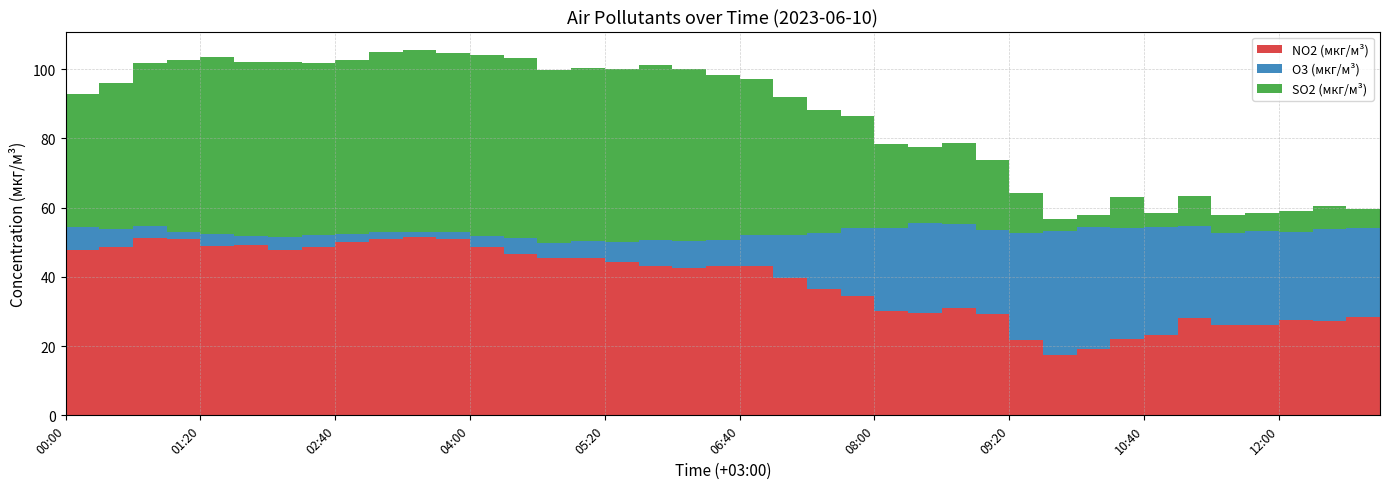

Reading right to left, extract all data points from this chart.

NO2 (мкг/м³): 13:00=28.3	12:40=27.4	12:20=27.7	12:00=26.0	11:40=26.1	11:20=28.1	11:00=23.1	10:40=22.1	10:20=19.1	10:00=17.5	09:40=21.6	09:20=29.3	09:00=31.0	08:40=29.6	08:20=30.2	08:00=34.5	07:40=36.5	07:20=39.6	07:00=43.0	06:40=43.1	06:20=42.6	06:00=43.2	05:40=44.2	05:20=45.5	05:00=45.4	04:40=46.6	04:20=48.7	04:00=51.0	03:40=51.6	03:20=51.0	03:00=50.0	02:40=48.5	02:20=47.9	02:00=49.1	01:40=48.8	01:20=50.8	01:00=51.4	00:40=48.6	00:20=47.7	00:00=46.4
O3 (мкг/м³): 13:00=25.9	12:40=26.4	12:20=25.3	12:00=27.2	11:40=26.6	11:20=26.7	11:00=31.3	10:40=32.2	10:20=35.2	10:00=35.6	09:40=31.0	09:20=24.2	09:00=24.2	08:40=25.9	08:20=24.1	08:00=19.7	07:40=16.2	07:20=12.4	07:00=9.1	06:40=7.5	06:20=7.7	06:00=7.4	05:40=5.9	05:20=4.9	05:00=4.3	04:40=4.7	04:20=3.1	04:00=1.9	03:40=1.4	03:20=2.0	03:00=2.5	02:40=3.5	02:20=3.5	02:00=2.7	01:40=3.5	01:20=2.2	01:00=3.3	00:40=5.2	00:20=6.7	00:00=8.0
SO2 (мкг/м³): 13:00=5.5	12:40=6.6	12:20=6.0	12:00=5.2	11:40=5.1	11:20=8.6	11:00=4.1	10:40=8.9	10:20=3.5	10:00=3.5	09:40=11.5	09:20=20.1	09:00=23.4	08:40=21.9	08:20=24.2	08:00=32.3	07:40=35.5	07:20=39.9	07:00=45.1	06:40=47.7	06:20=49.9	06:00=50.6	05:40=49.9	05:20=49.8	05:00=49.9	04:40=52.0	04:20=52.4	04:00=51.8	03:40=52.5	03:20=52.1	03:00=50.3	02:40=49.9	02:20=50.5	02:00=50.4	01:40=51.2	01:20=49.6	01:00=47.2	00:40=42.2	00:20=38.2	00:00=35.0